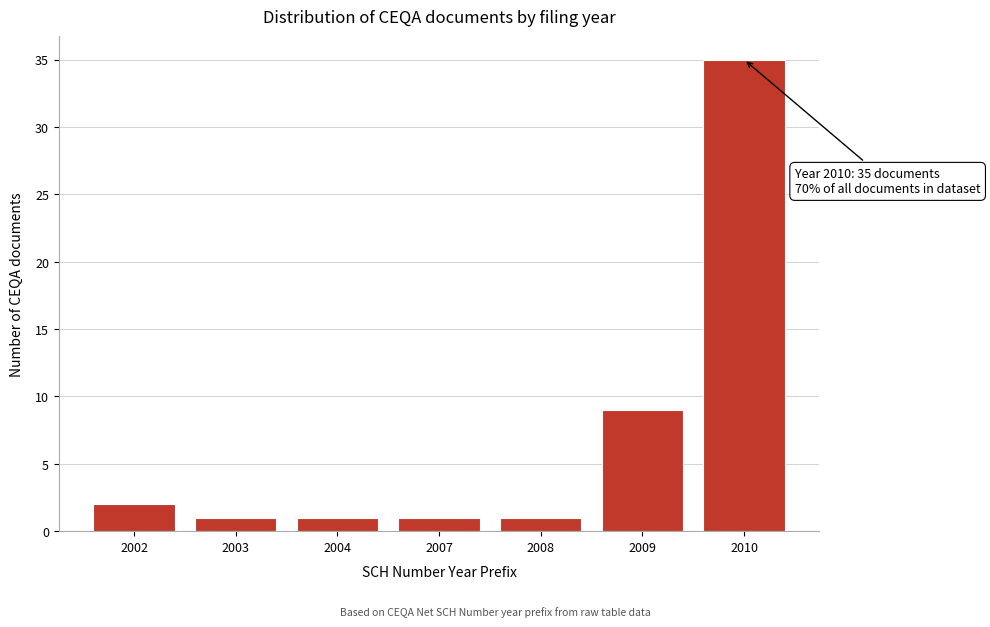

Reading left to right, transcribe all the data shown in this chart.

2002=2	2003=1	2004=1	2007=1	2008=1	2009=9	2010=35